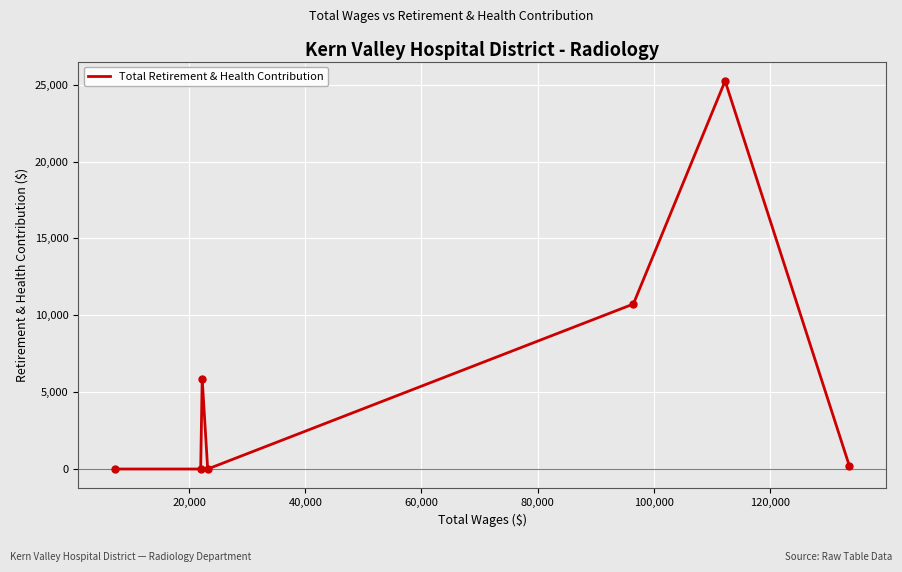

How many distinct data groups are displayed?

1